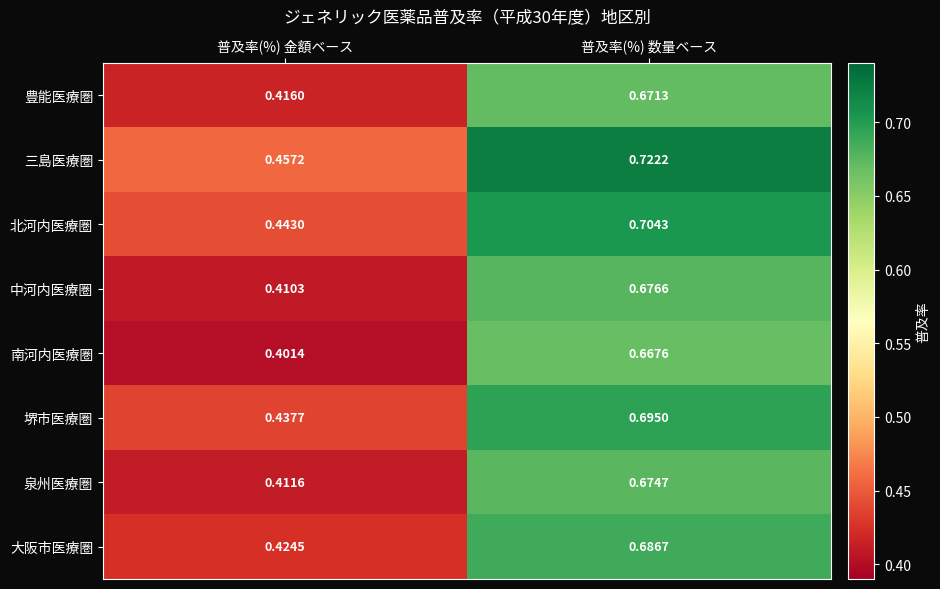

Where is 泉州医療圏 nearest to the value 0?

普及率(%) 金額ベース